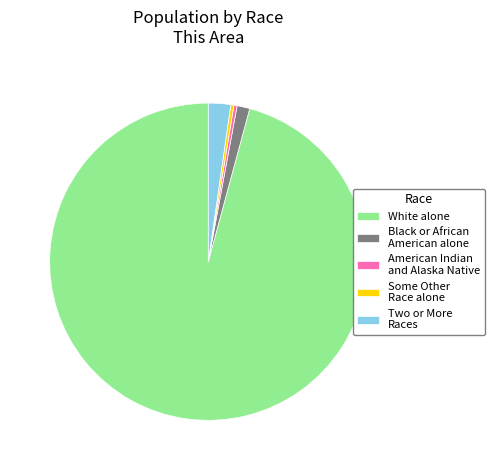

Which category has the biggest portion of the pie?

White alone